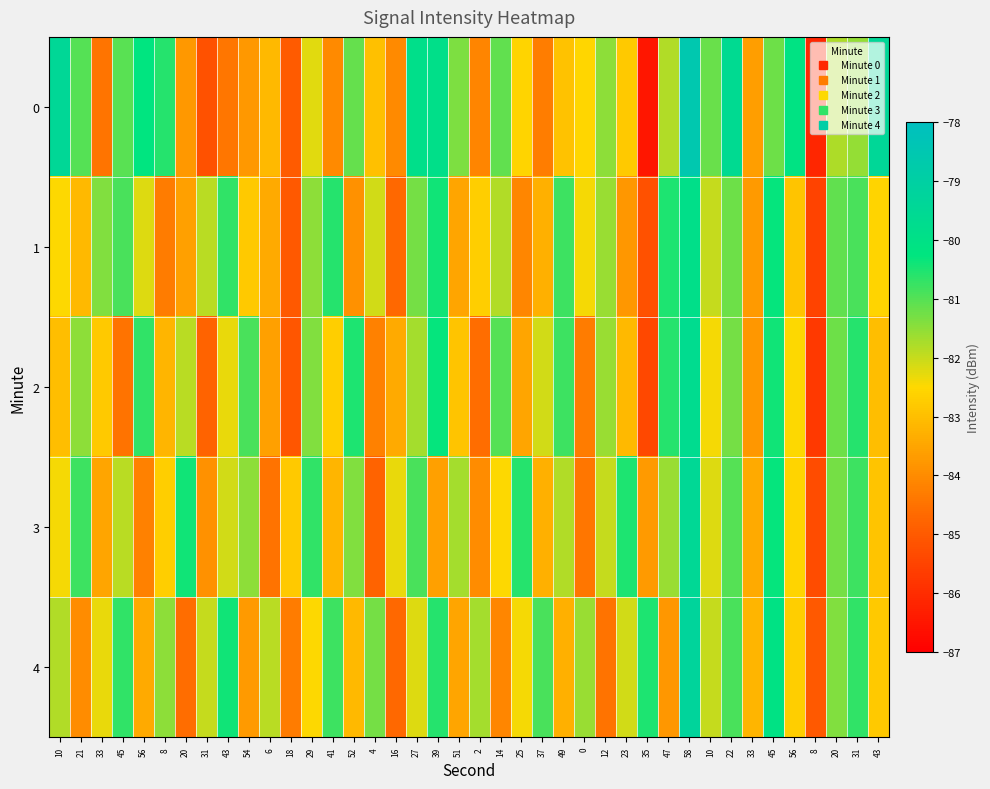

At which category is the sum across all series the highest?

58